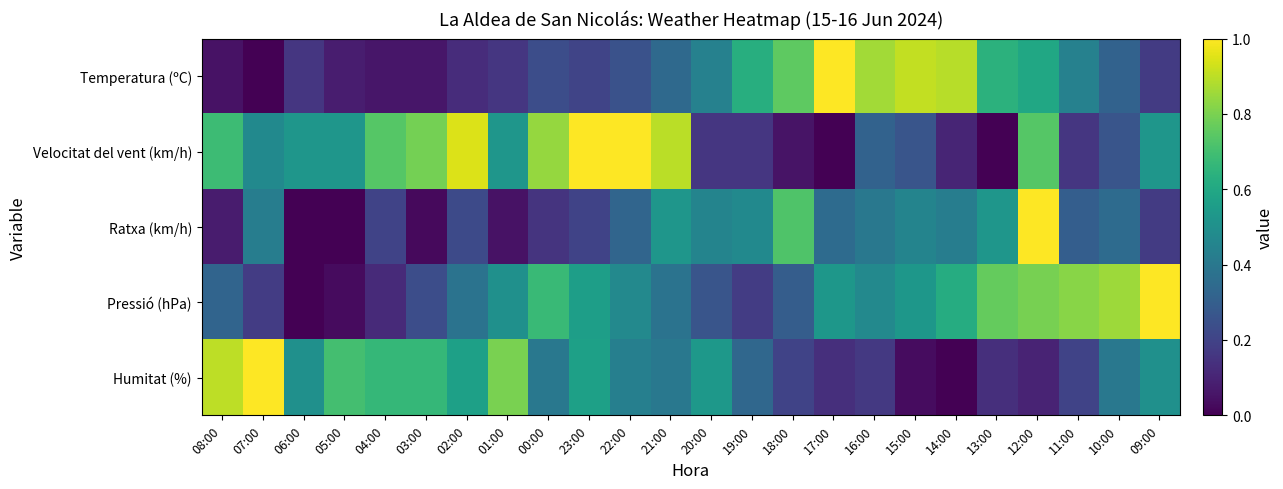

At how many categories does at least one series exceed 0?

24